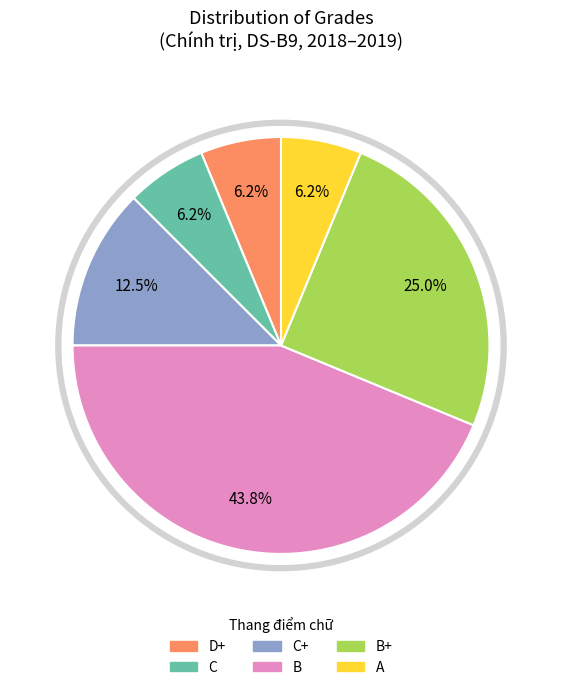

What is the smallest slice in the pie chart?

D+